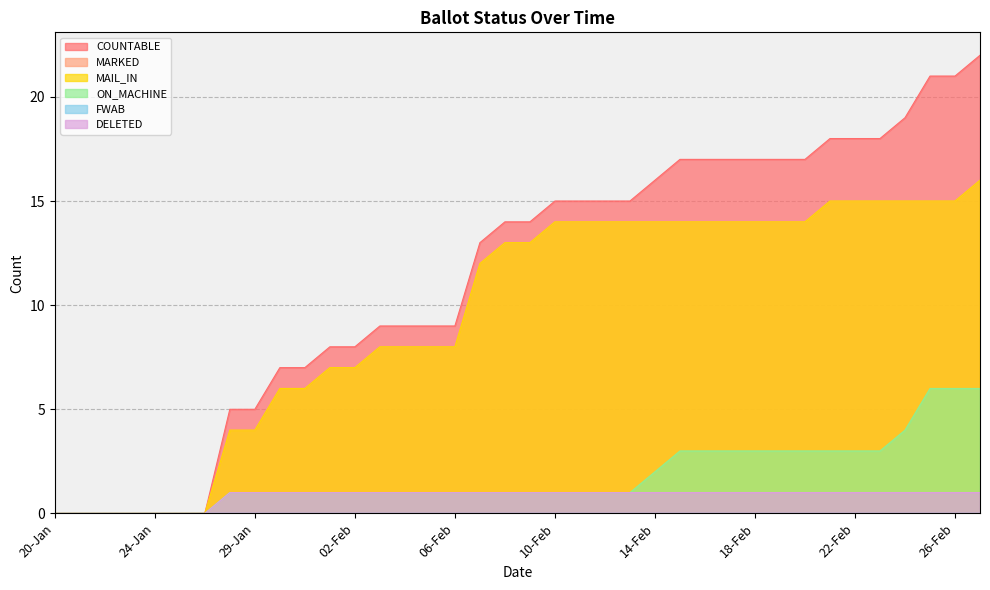

What is the label of the 27th point from the left?

16-Feb